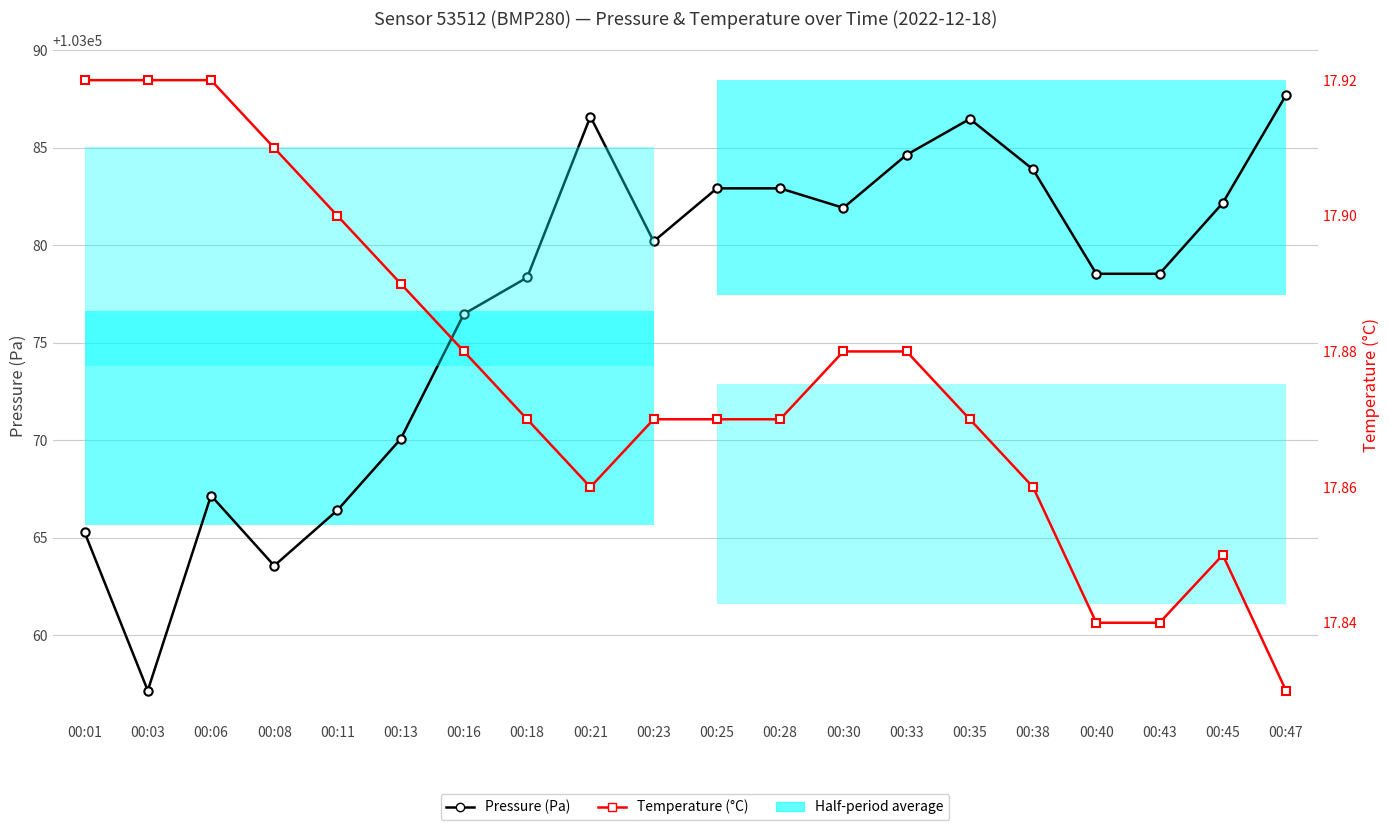

True or false: Pressure (Pa) and Temperature (°C) intersect in this chart.

False